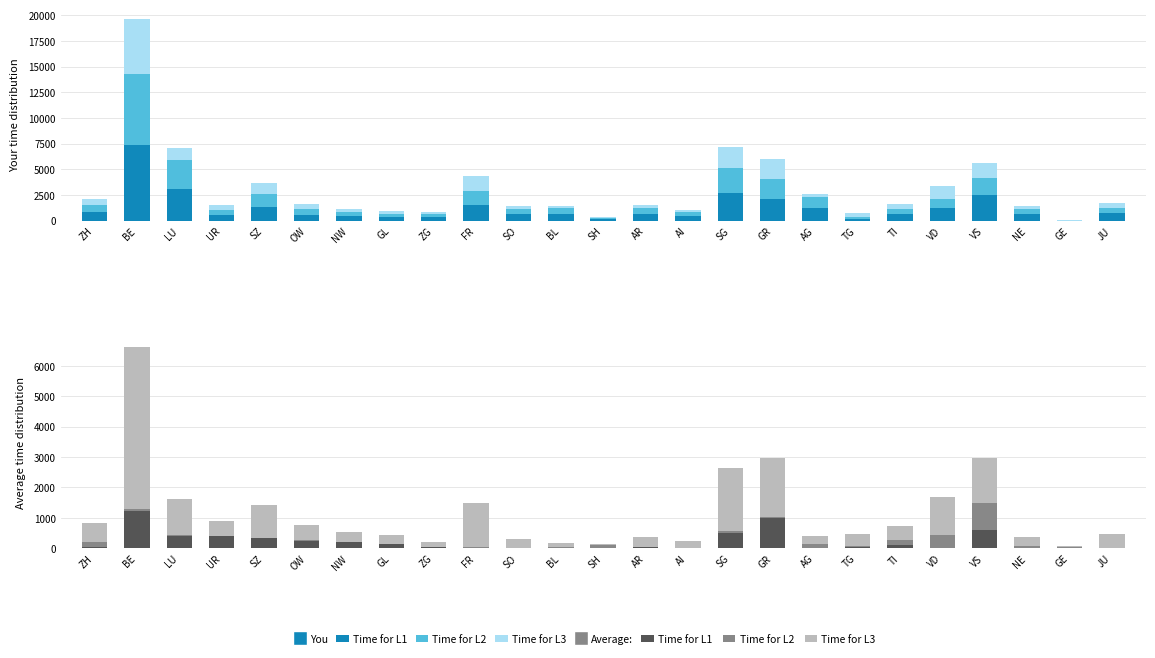

What is the average value of the Alpungsbeitrag series?

844